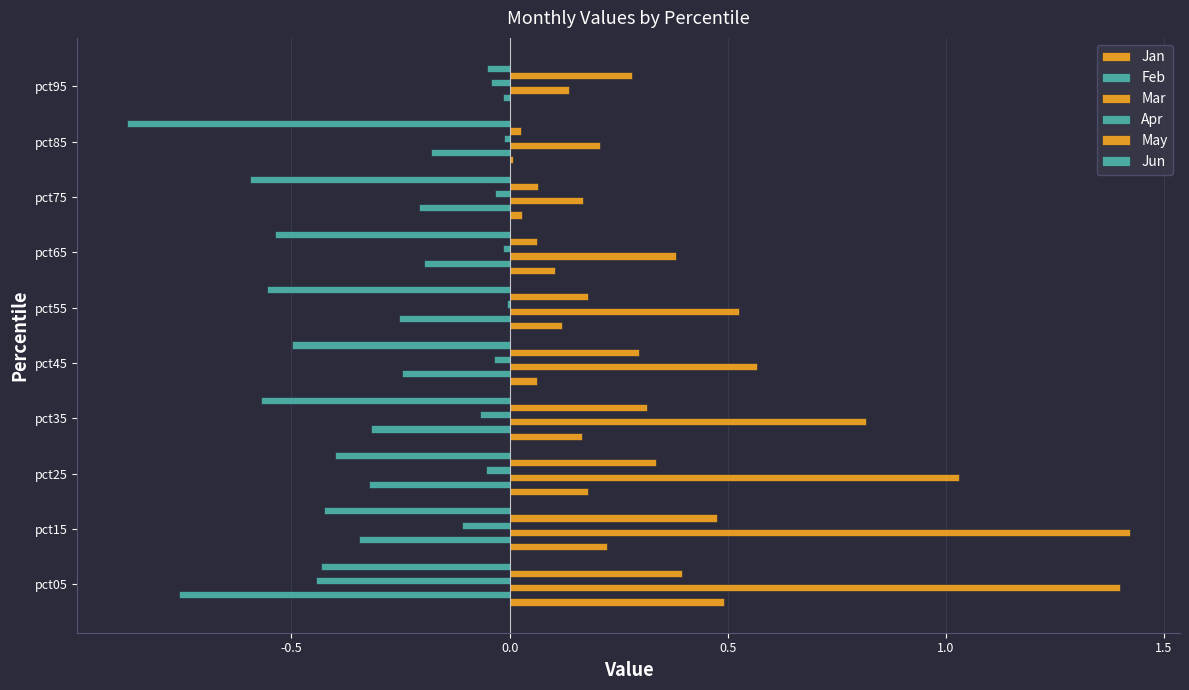

Which series has the widest spread of values?

Mar